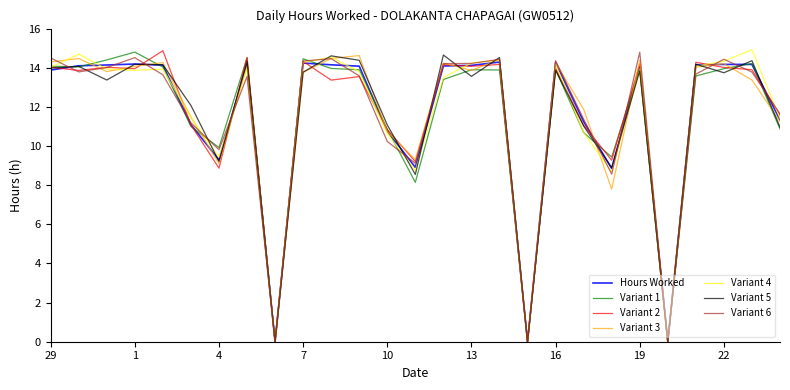

What is the highest value of the Variant 1 series?

14.8